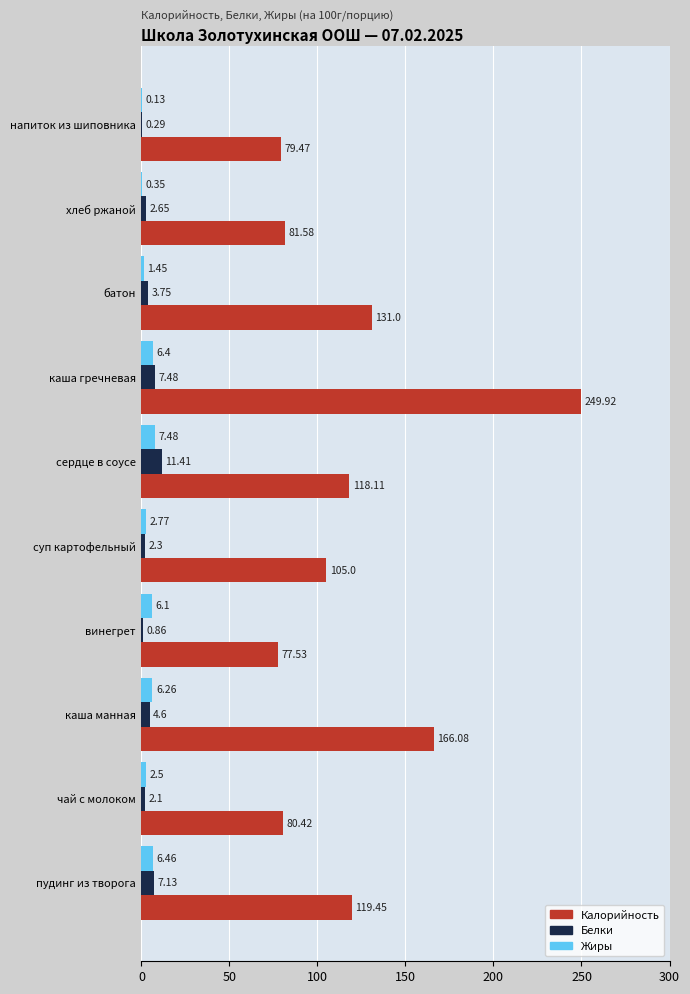

Where is Жиры nearest to the value 3?

суп картофельный